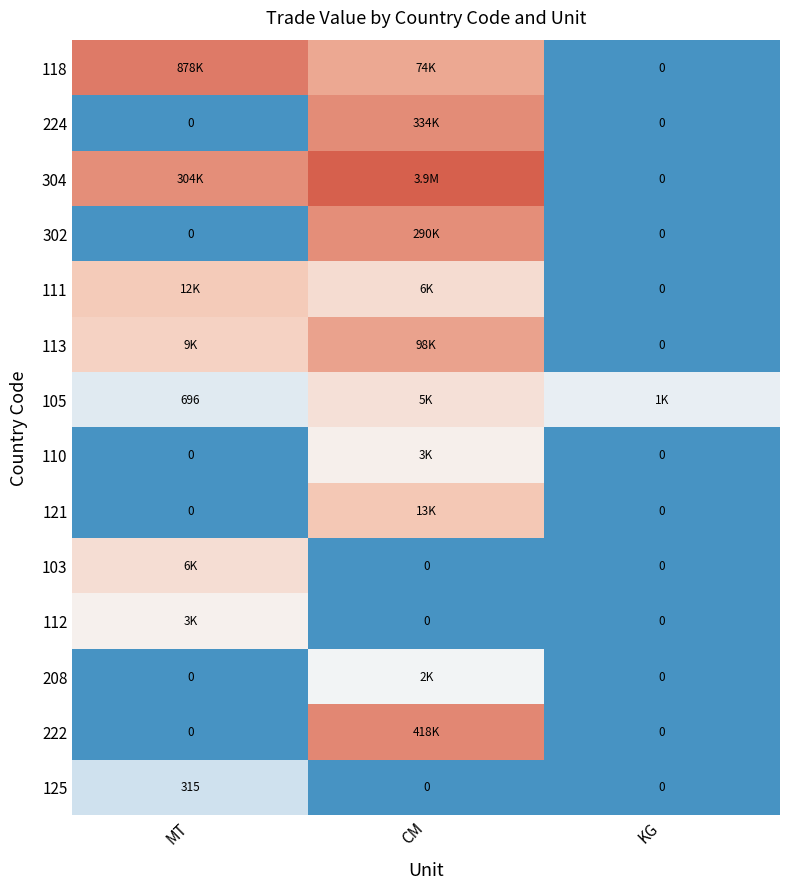

Between KG and CM, which is larger?

CM